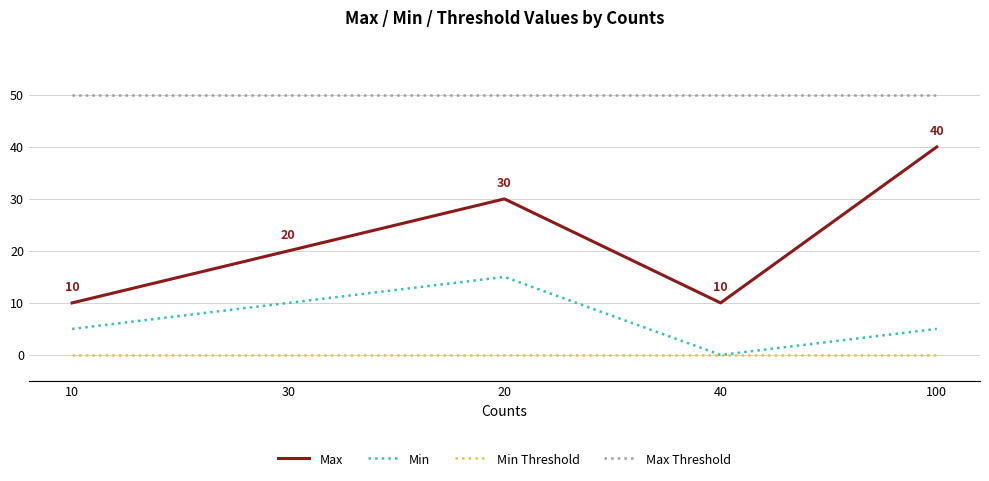

Rank the series by their maximum value, from highest to lowest.

Max Threshold, Max, Min, Min Threshold